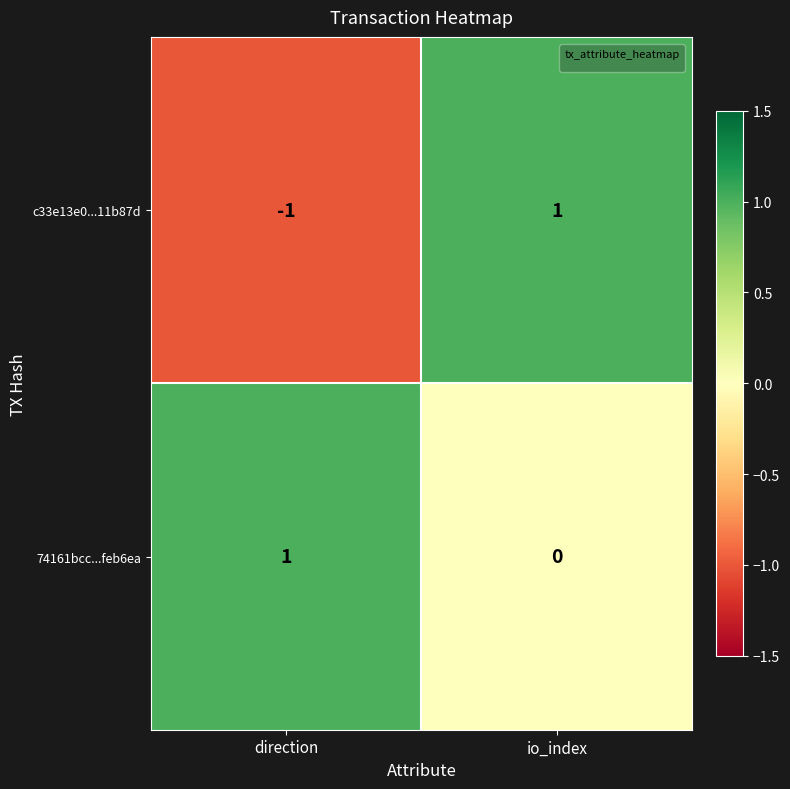

Which series has the largest total across all categories?

74161bcc...feb6ea